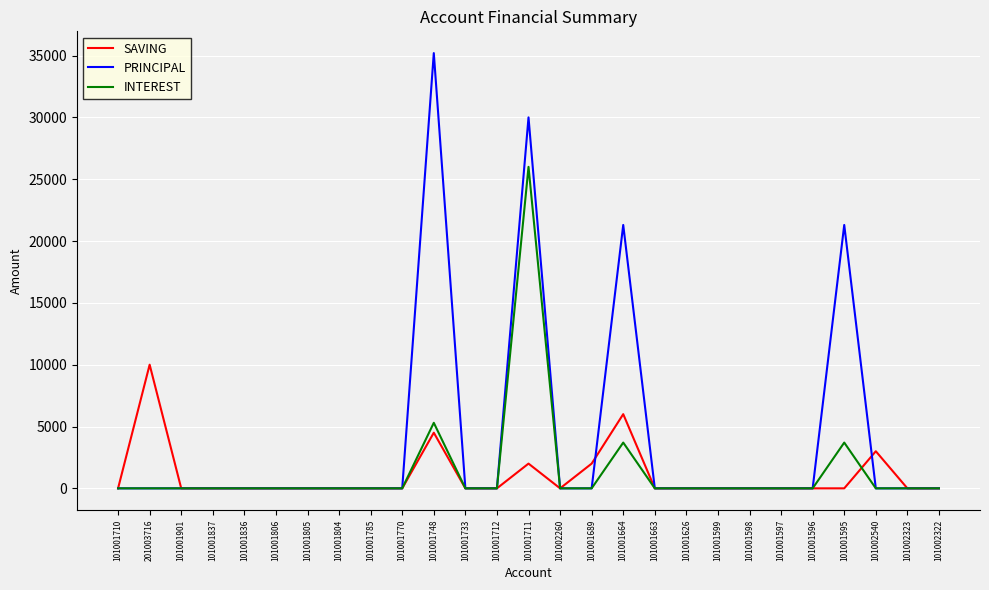

What is the greatest value displayed?

35200